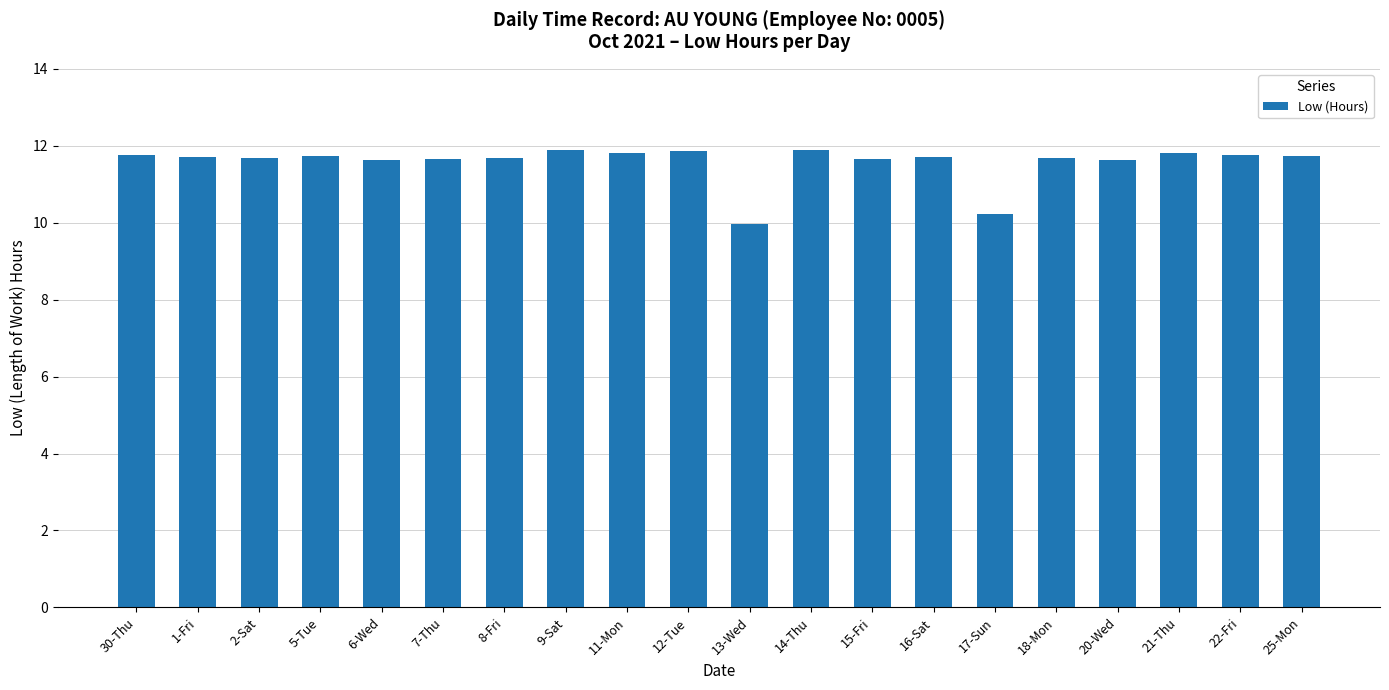

What is the label of the 18th bar from the right?

2-Sat